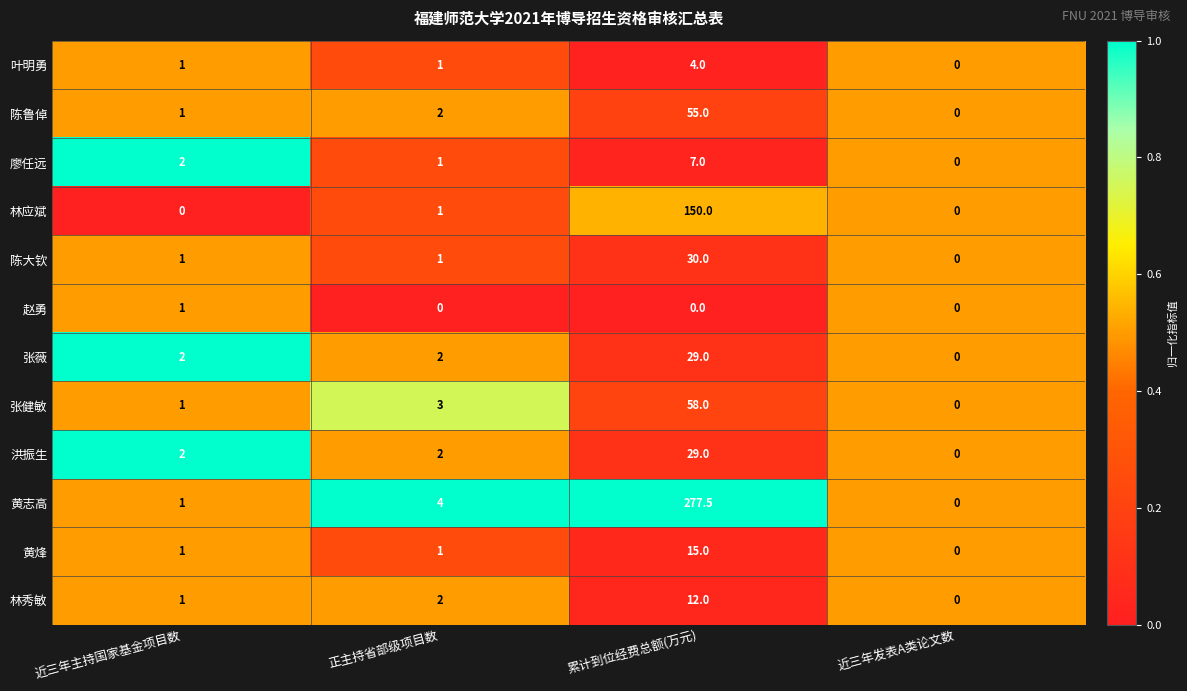

Which series has the largest range (max minus min)?

黄志高